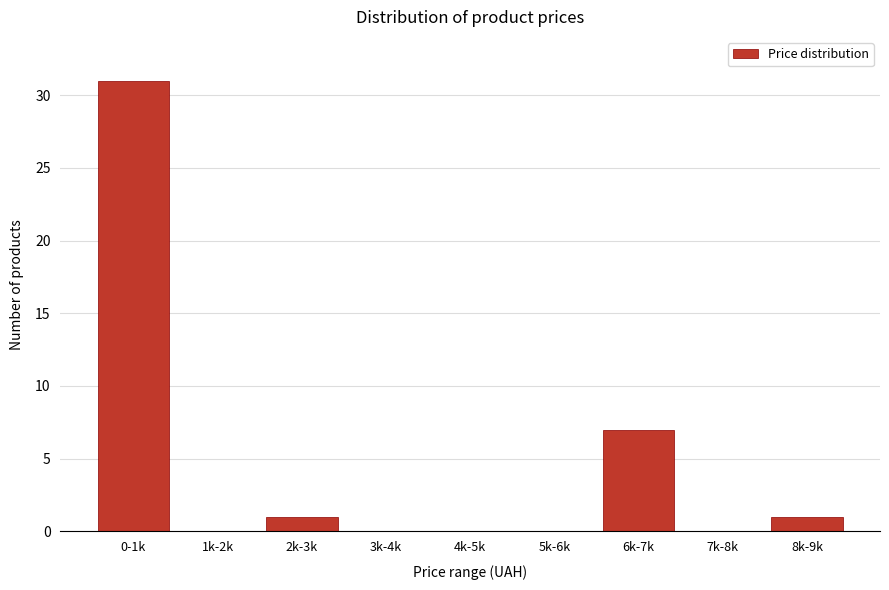

Reading right to left, extract all data points from this chart.

8k-9k=1	7k-8k=0	6k-7k=7	5k-6k=0	4k-5k=0	3k-4k=0	2k-3k=1	1k-2k=0	0-1k=31